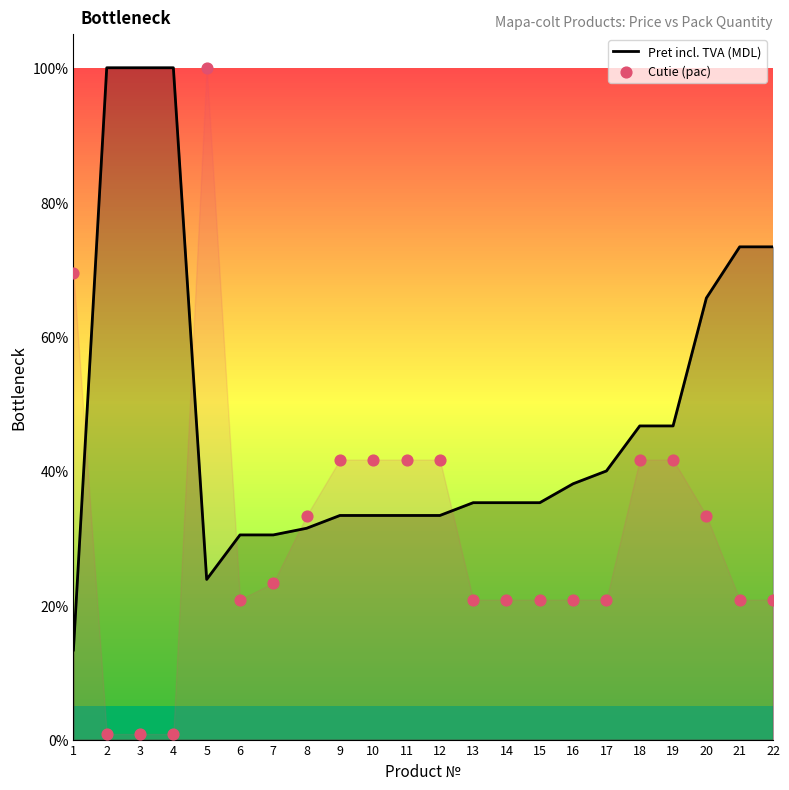

Is the value of Cutie (pac) at 5 greater than the value of Pret incl. TVA (MDL) at 12?

Yes